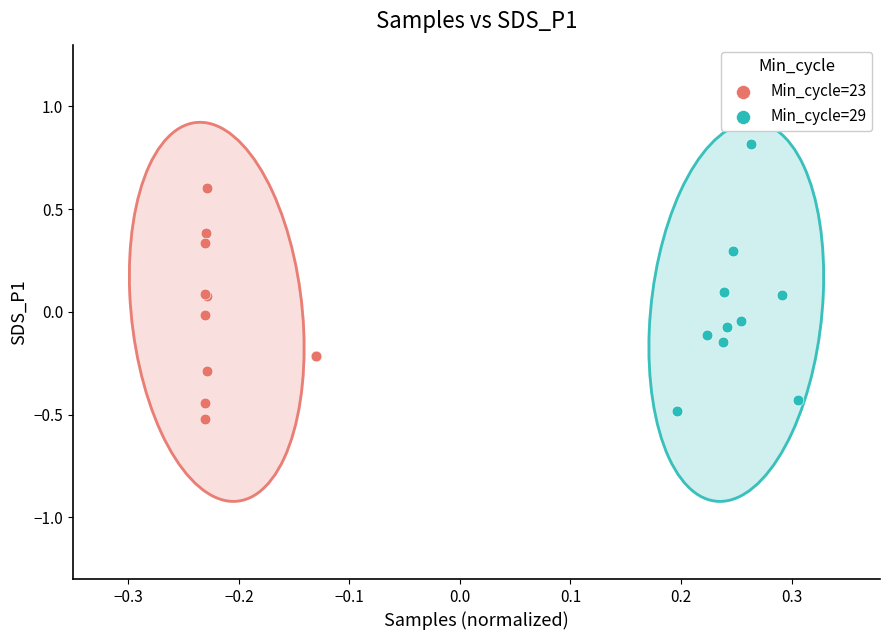

Which series reaches the maximum Y coordinate?

Min_cycle=29